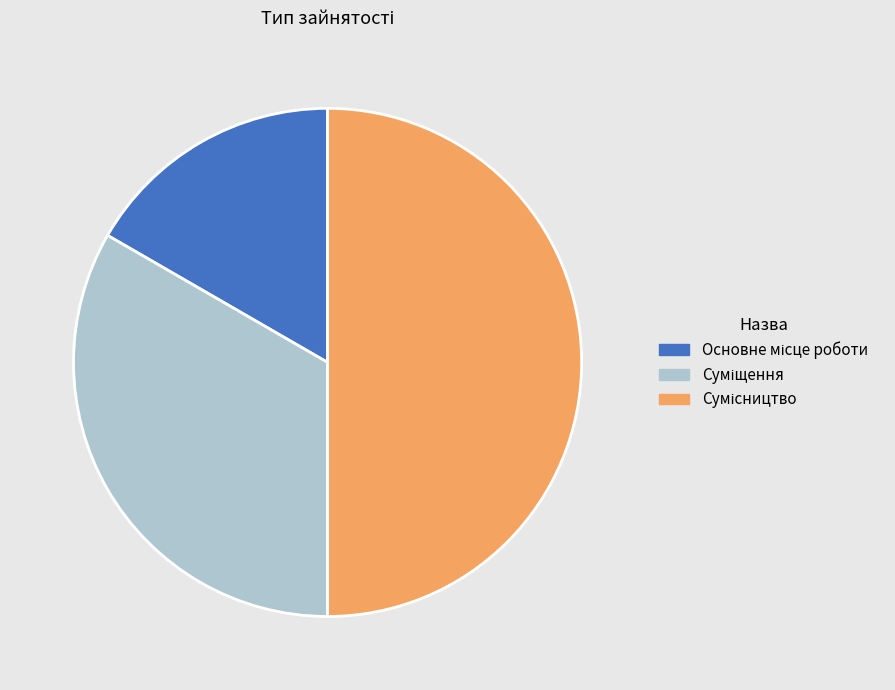

To the nearest percent, what is the average slice percentage?

33%